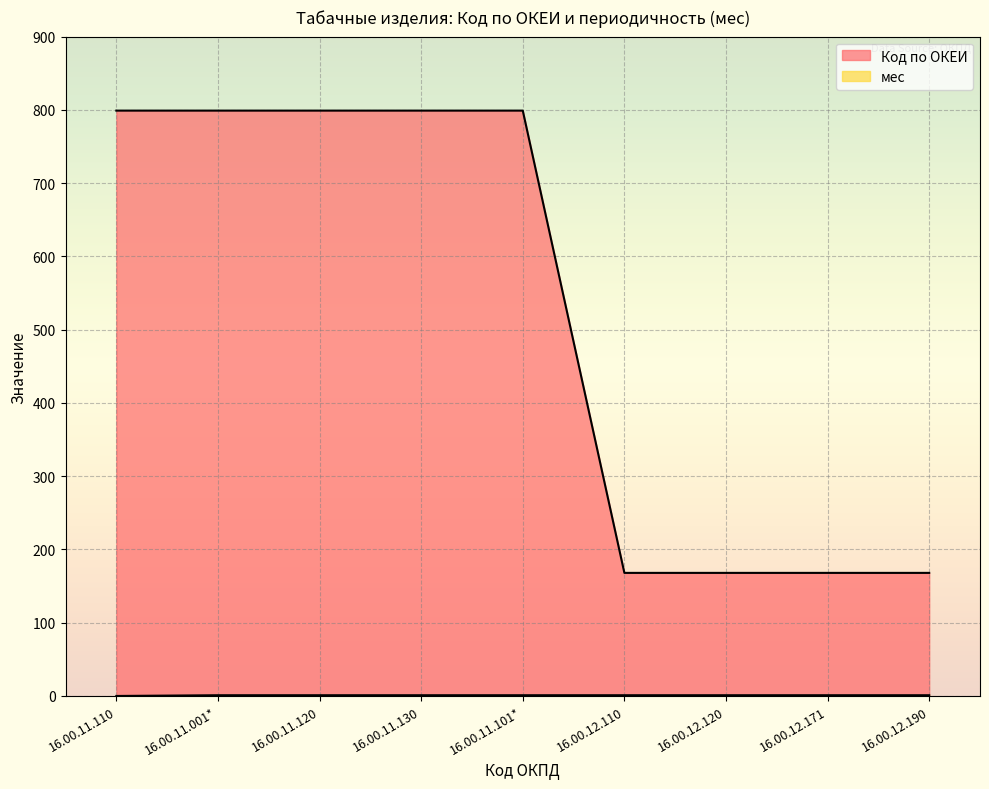

What is the sum of all мес values?

8